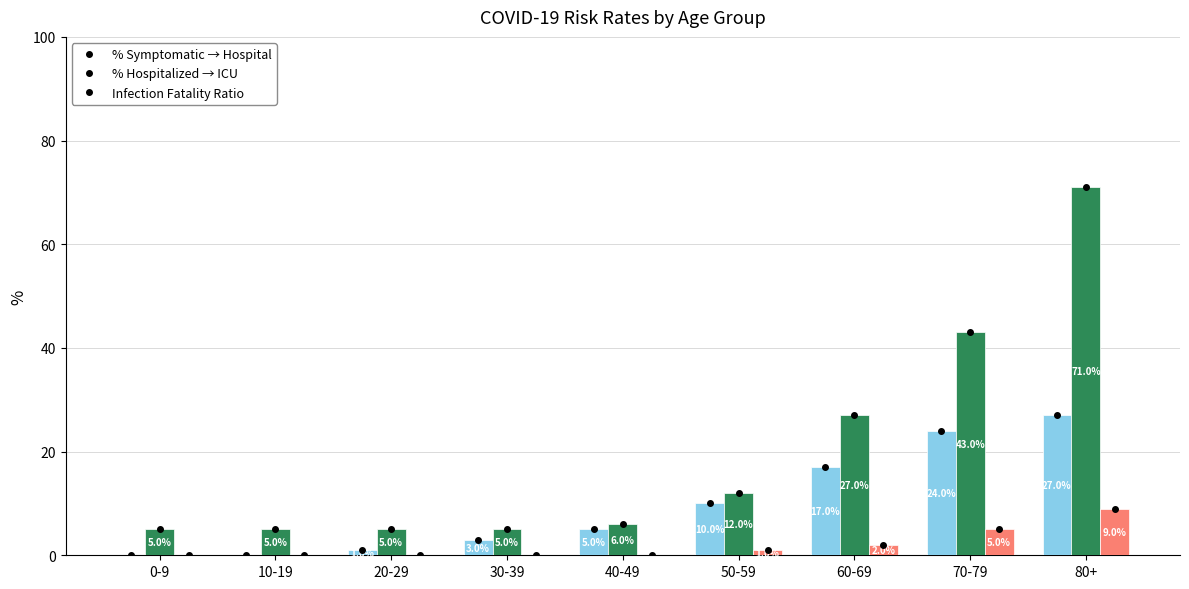

Which label corresponds to the largest value in the chart?

80+